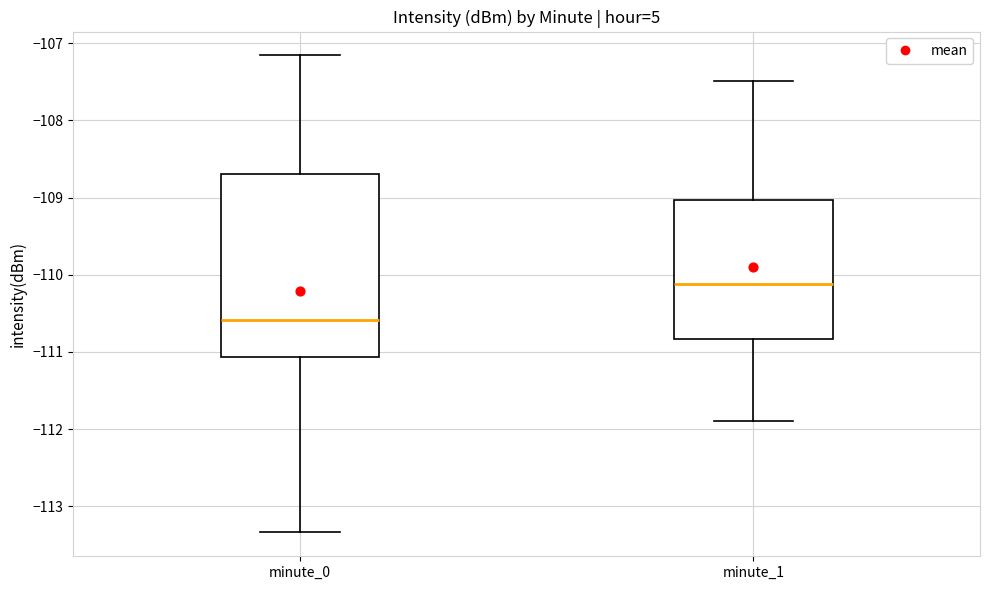

Which box has the highest median line?

minute_1